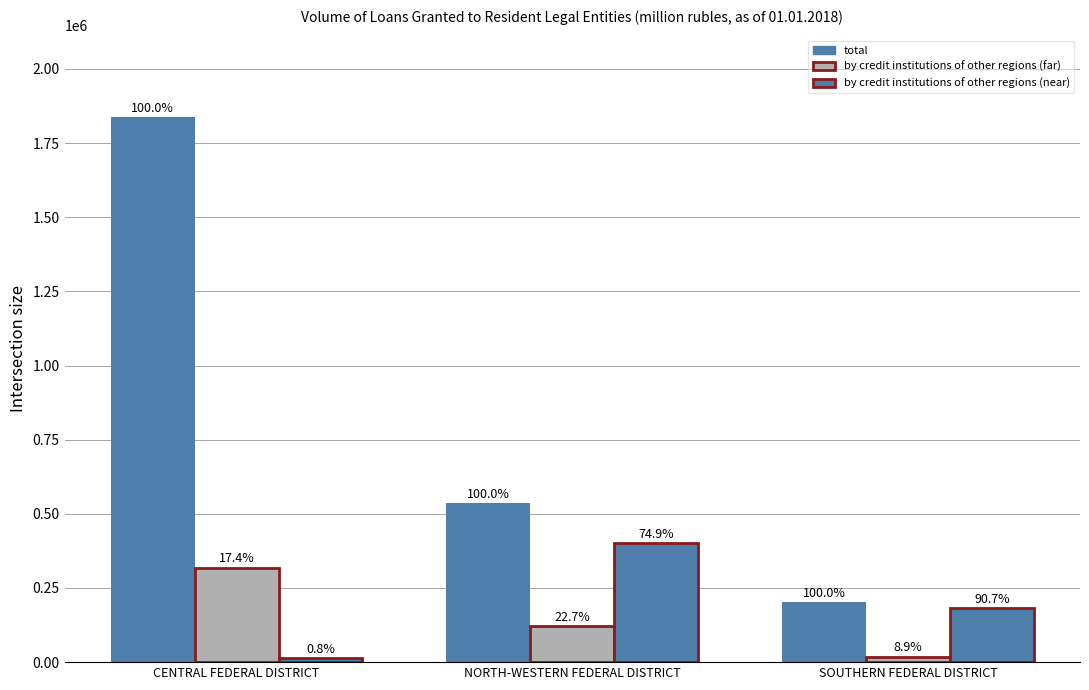

How many groups of bars are there?

3